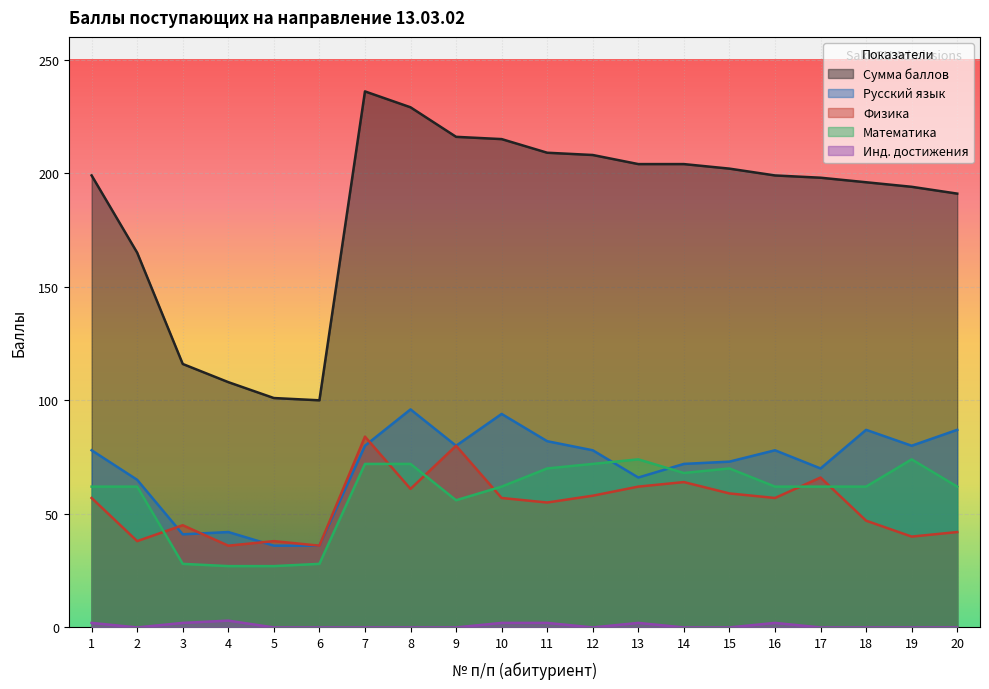

How many Инд. достижения values are between 0 and 2?

19